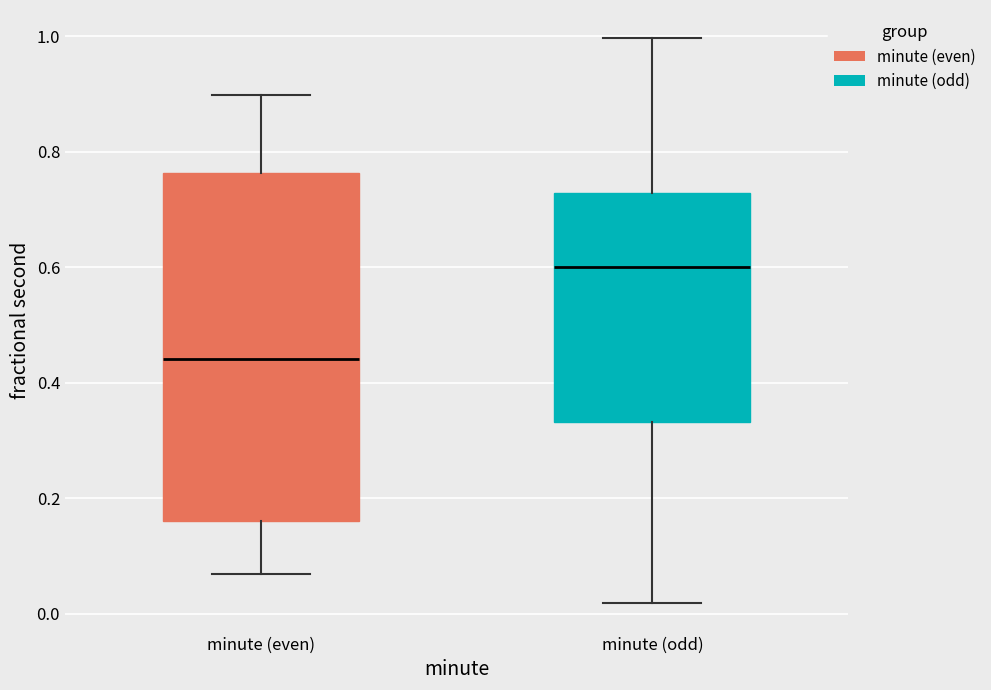

Reading left to right, transcribe this box plot: for each box, give where its median line is, the range the box spans, and where its two whiskers end, as read against the y-axis. The values are not printed on the chart, so give them approximately, as read against the axis.

minute (even): median 0.44, box 0.16 to 0.76, whiskers 0.06 to 0.90
minute (odd): median 0.60, box 0.34 to 0.72, whiskers 0.02 to 1.00